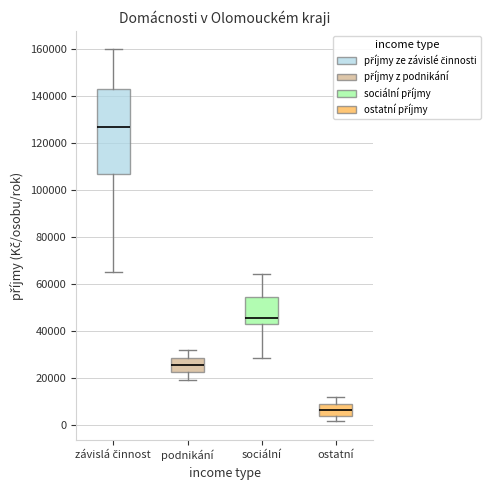

Reading left to right, read every box against the y-axis: the position of its median line, the range the box covers, and the ends of its whiskers. The values are not printed on the chart, so give them approximately, as read against the axis.

závislá činnost: median 126000, box 106000 to 142000, whiskers 66000 to 160000
podnikání: median 26000, box 22000 to 28000, whiskers 20000 to 32000
sociální: median 46000, box 44000 to 54000, whiskers 28000 to 64000
ostatní: median 6000, box 4000 to 10000, whiskers 2000 to 12000